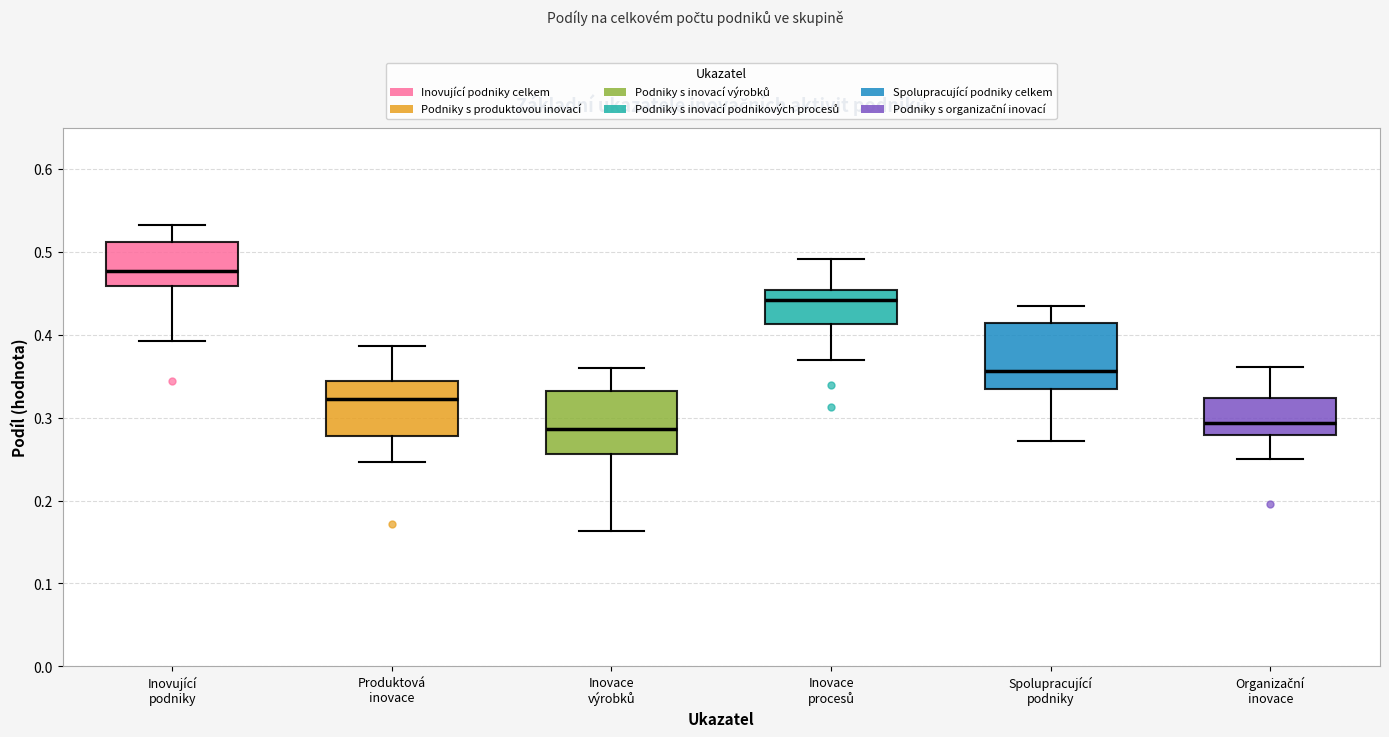

Reading left to right, transcribe this box plot: for each box, give where its median line is, the range the box spans, and where its two whiskers end, as read against the y-axis. The values are not printed on the chart, so give them approximately, as read against the axis.

Inovující podniky: median 0.48, box 0.46 to 0.51, whiskers 0.39 to 0.53
Produktová inovace: median 0.32, box 0.28 to 0.34, whiskers 0.25 to 0.39
Inovace výrobků: median 0.29, box 0.26 to 0.33, whiskers 0.16 to 0.36
Inovace procesů: median 0.44, box 0.41 to 0.45, whiskers 0.37 to 0.49
Spolupracující podniky: median 0.36, box 0.33 to 0.41, whiskers 0.27 to 0.43
Organizační inovace: median 0.29, box 0.28 to 0.32, whiskers 0.25 to 0.36